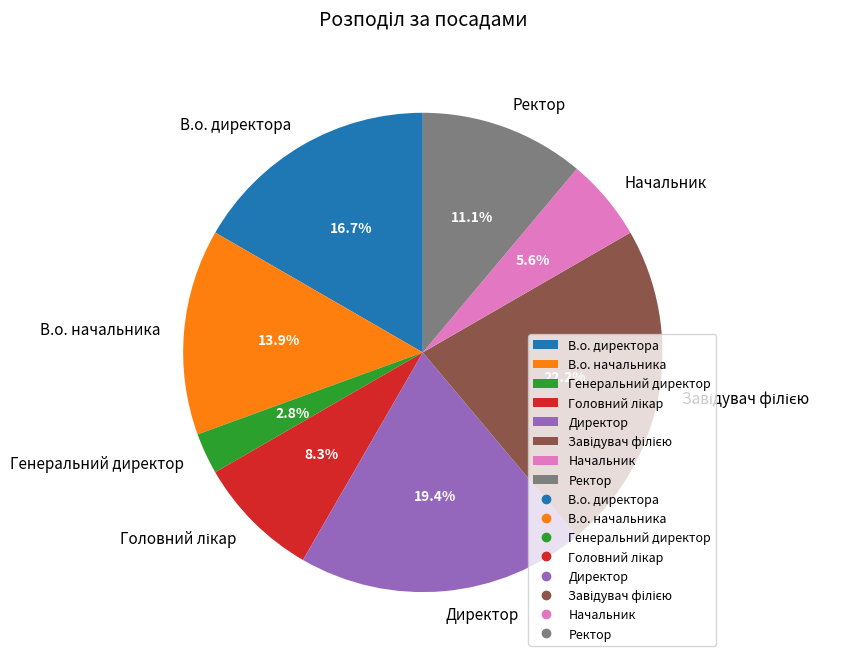

The Директор slice represents 19% of the pie. True or false?

True